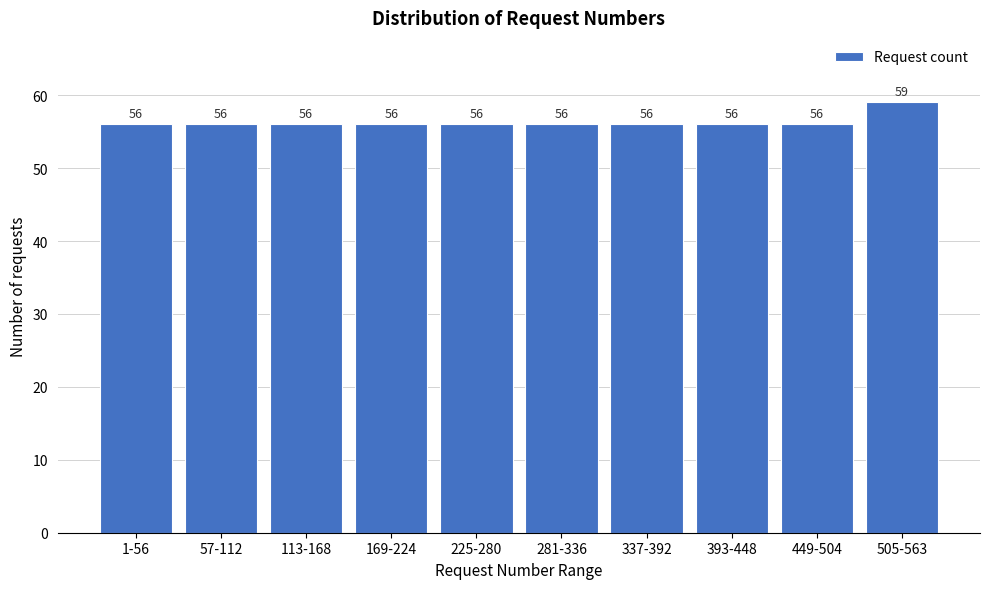

Reading left to right, what are all the values shown in this chart?

56	56	56	56	56	56	56	56	56	59